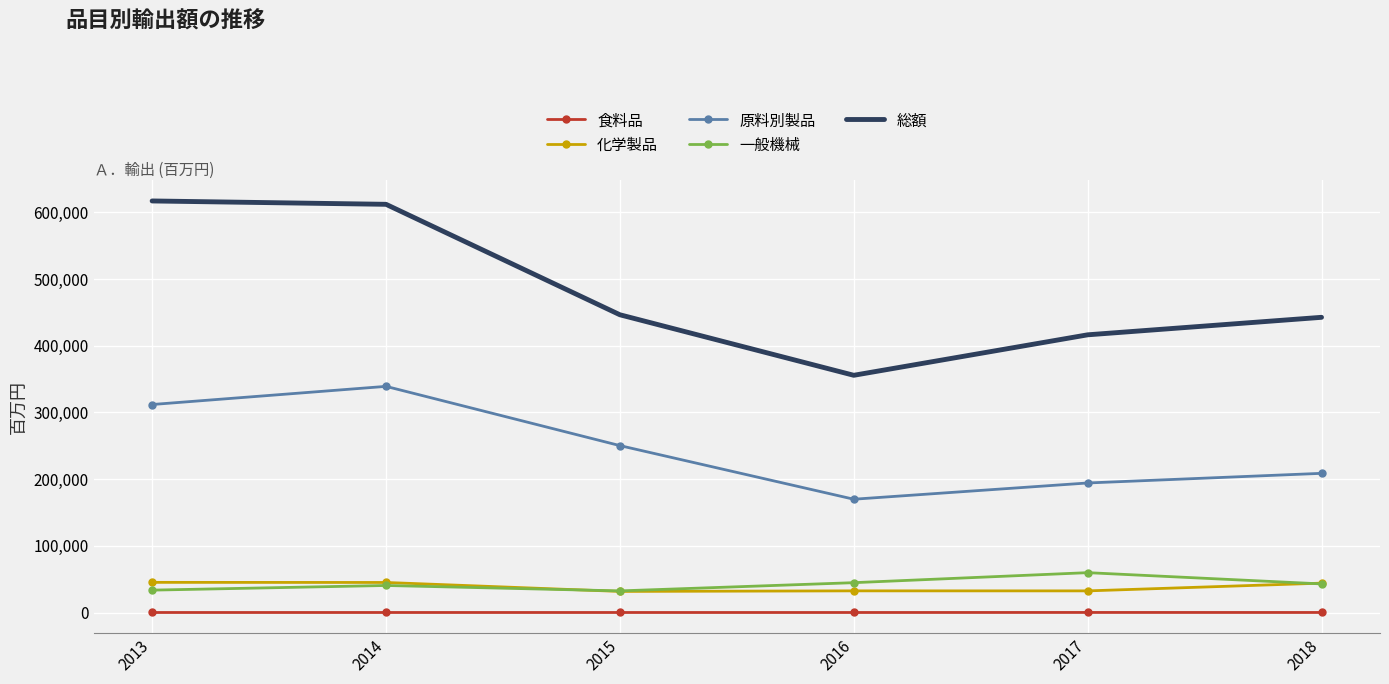

True or false: 食料品 and 総額 intersect in this chart.

False